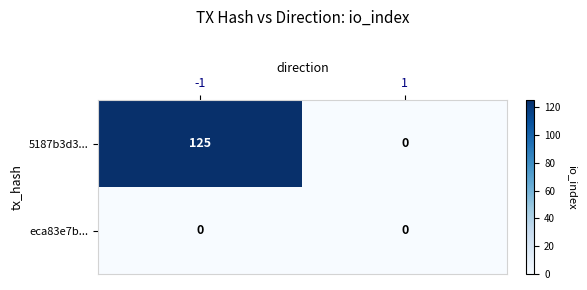

List the series in order of their overall mean, lowest first.

eca83e7b..., 5187b3d3...